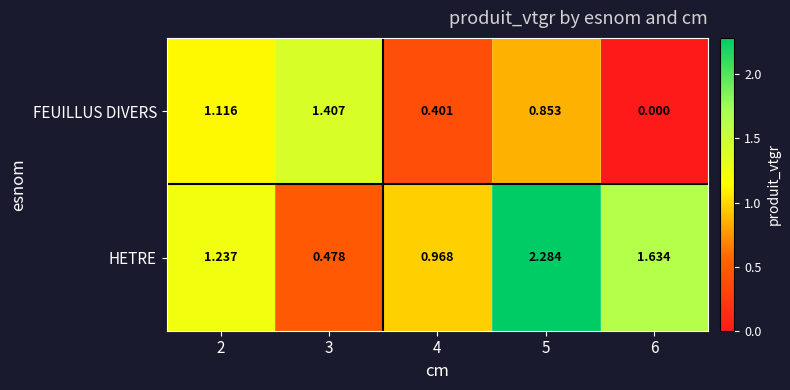

Which series changed the most between 2 and 6?

FEUILLUS DIVERS